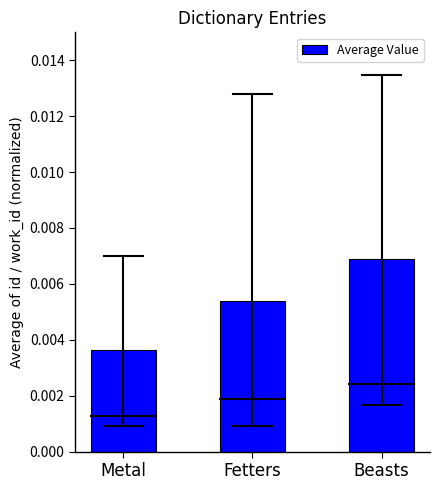

Rank the categories by value from highest to lowest.

Beasts, Fetters, Metal